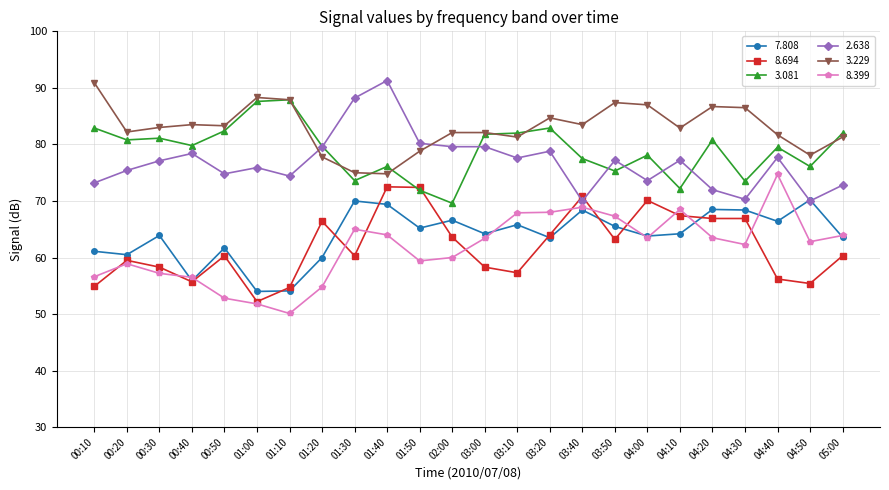

At which category does the chart reach its minimum across all series?

01:10